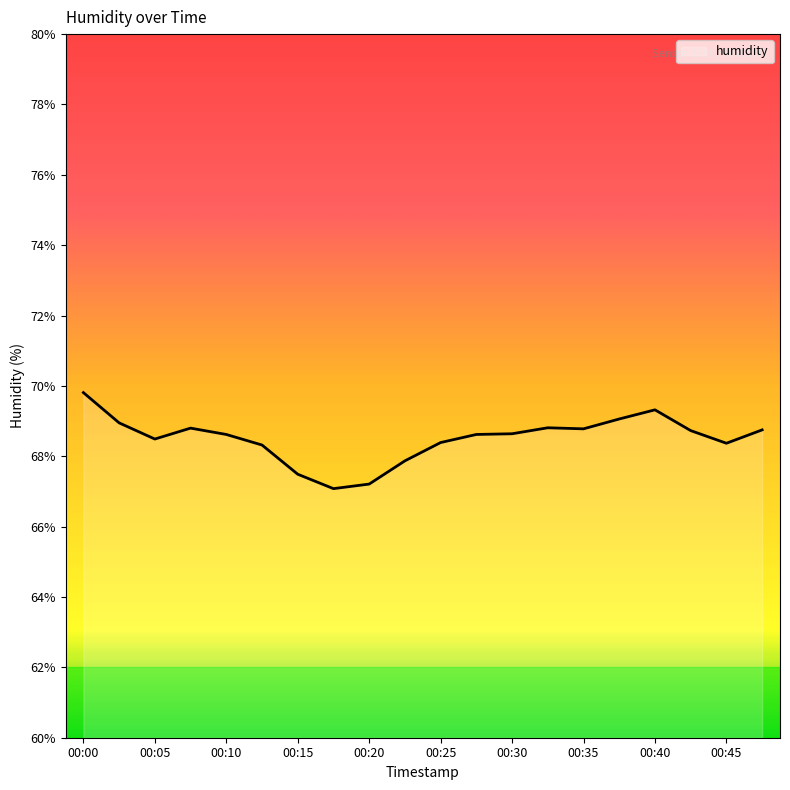

What is the greatest value displayed?

69.8